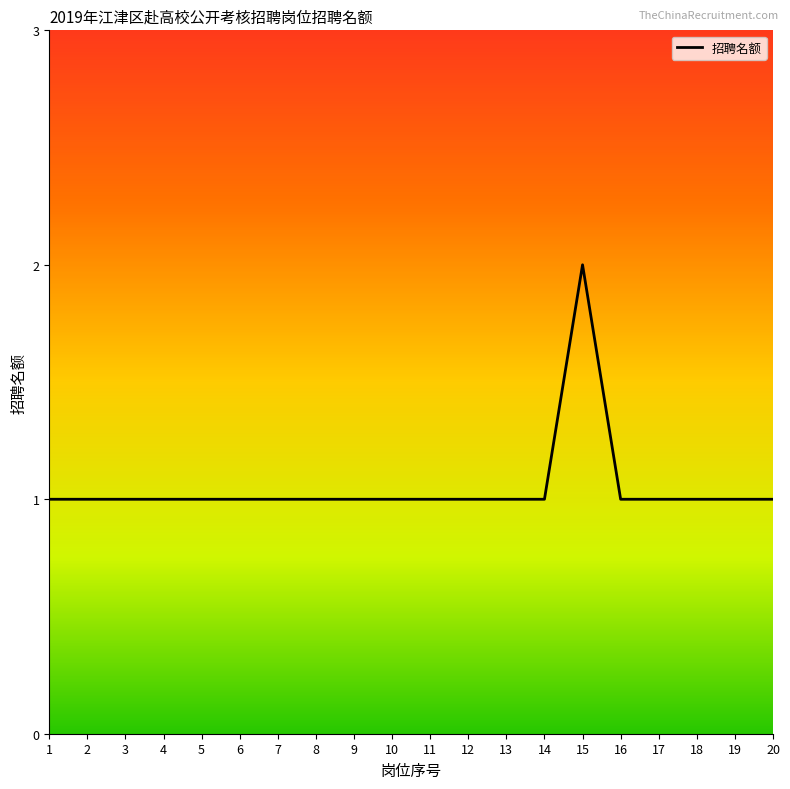

True or false: the data shows 1 at 3.

True